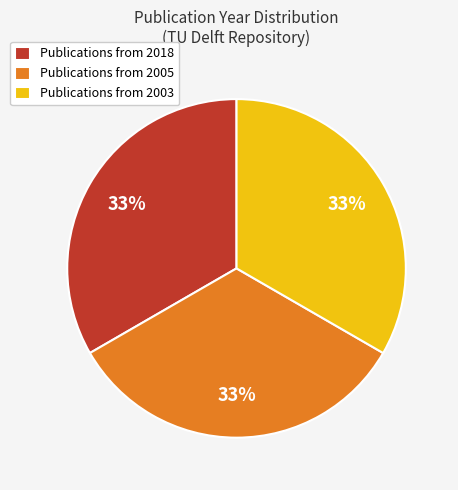

Does Publications from 2018 account for over 50% of the chart?

No